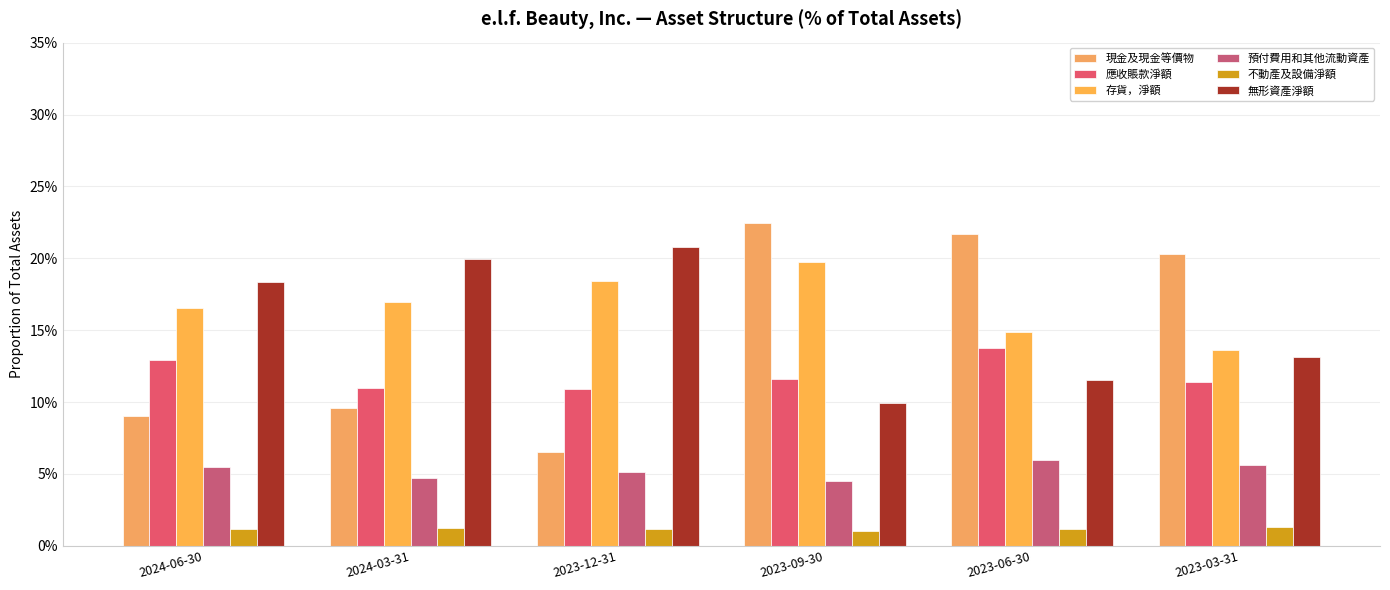

Rank the categories by 不動產及設備淨額 value from highest to lowest.

2023-03-31, 2024-03-31, 2024-06-30, 2023-12-31, 2023-06-30, 2023-09-30